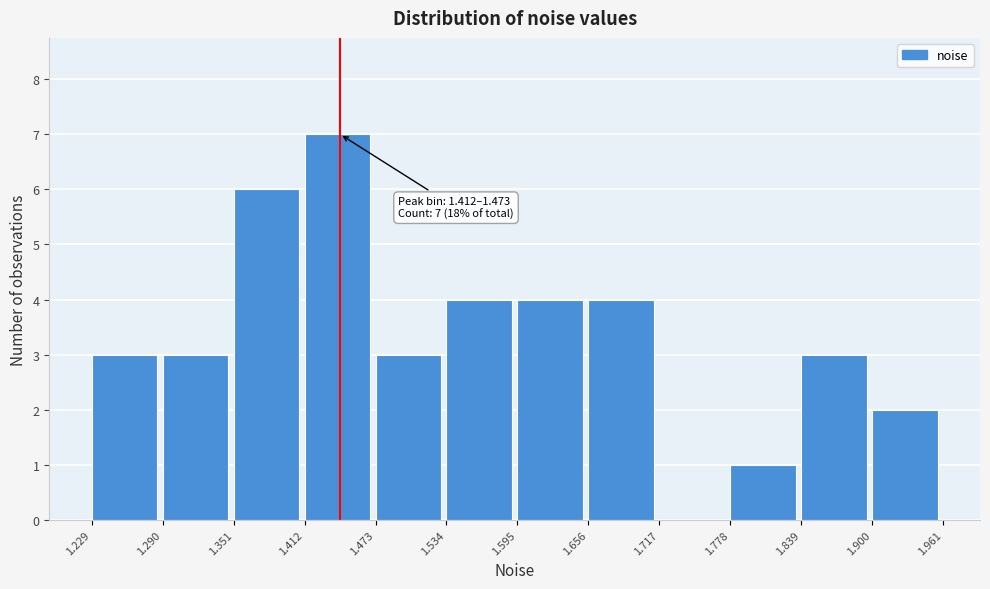

Which range on the x-axis has the tallest bar?

1.412 to 1.473